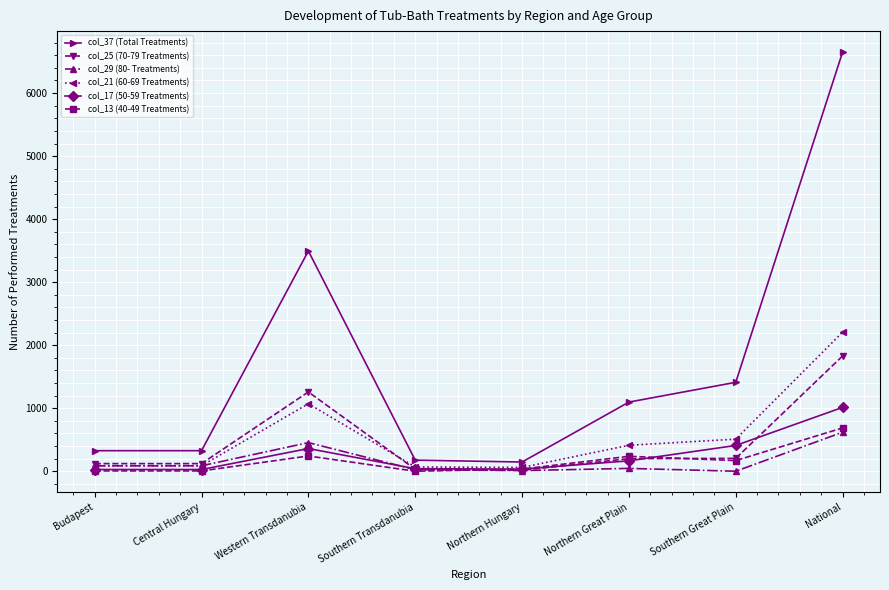

The value of col_37 (Total Treatments) at Central Hungary is 326.0. True or false?

True